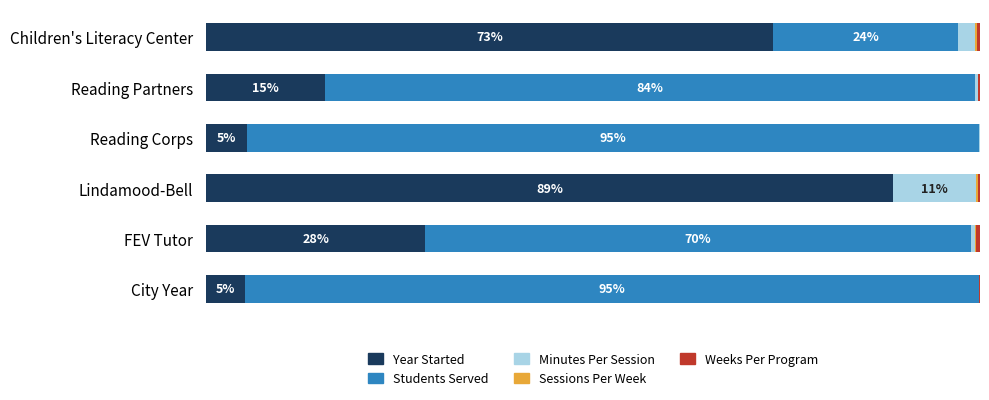

How many bars are there in each group?

5